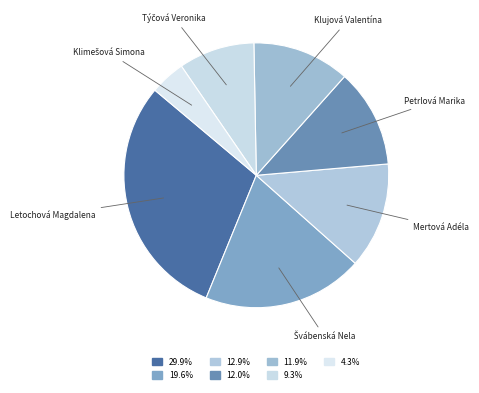

What is the ratio of the value at Petrlová Marika to the value at Mertová Adéla?

0.9